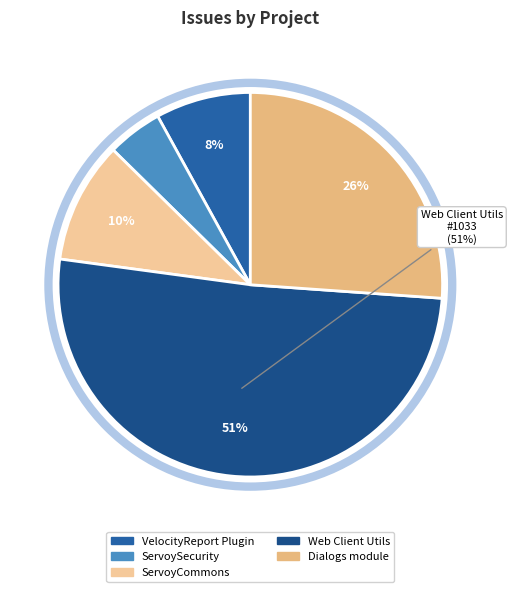

True or false: ServoySecurity accounts for 17% of the total.

False